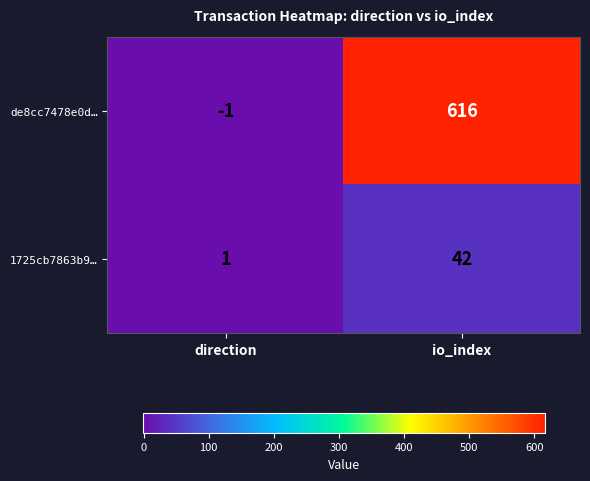

What is the difference between the highest and lowest values at io_index?

574